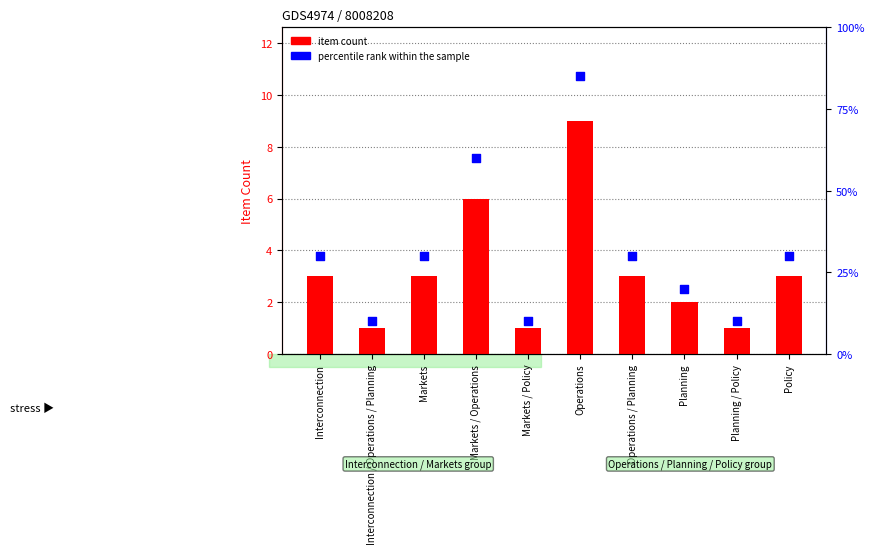

Which series has the widest spread of Y values?

percentile rank within the sample